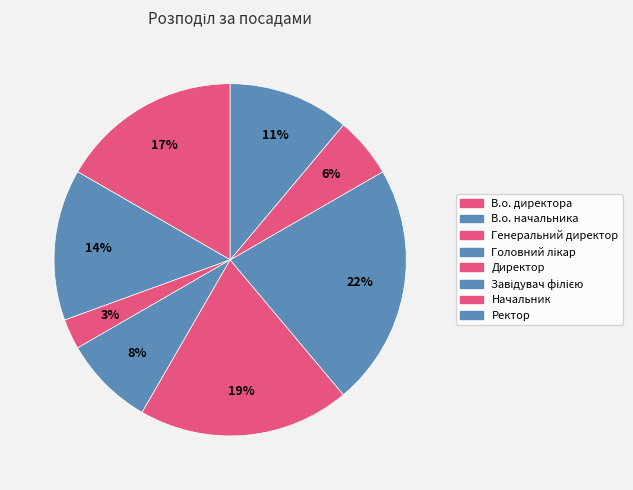

True or false: Директор accounts for 19% of the total.

True